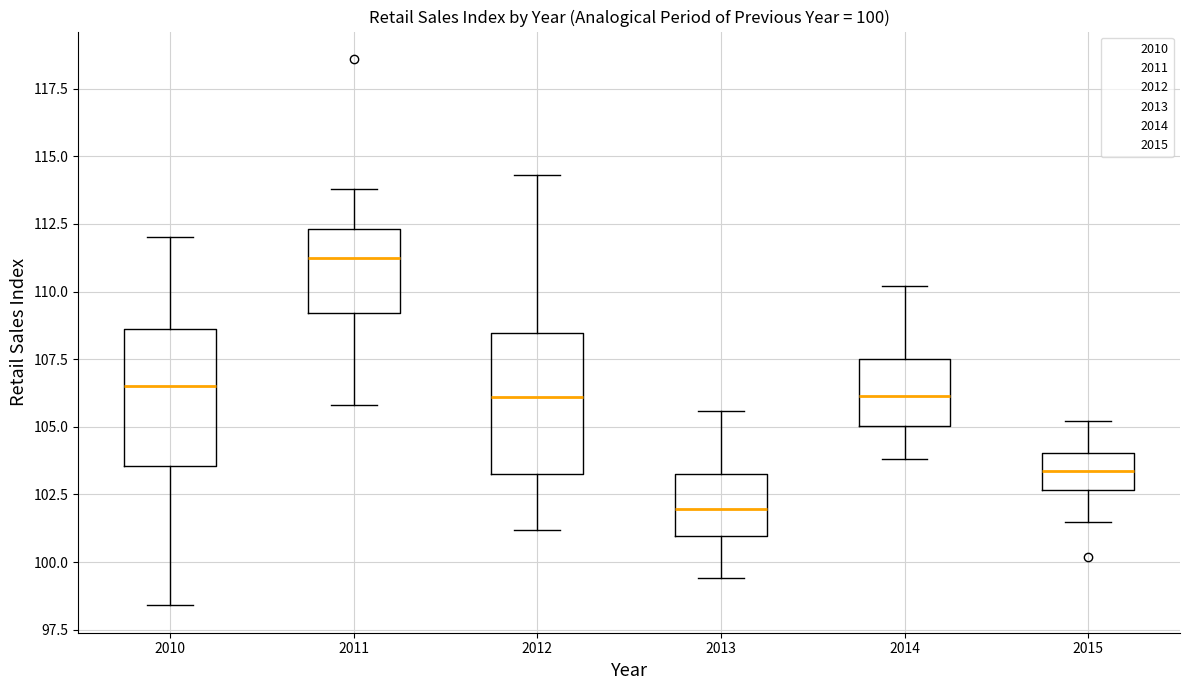

Which box has the highest median line?

2011